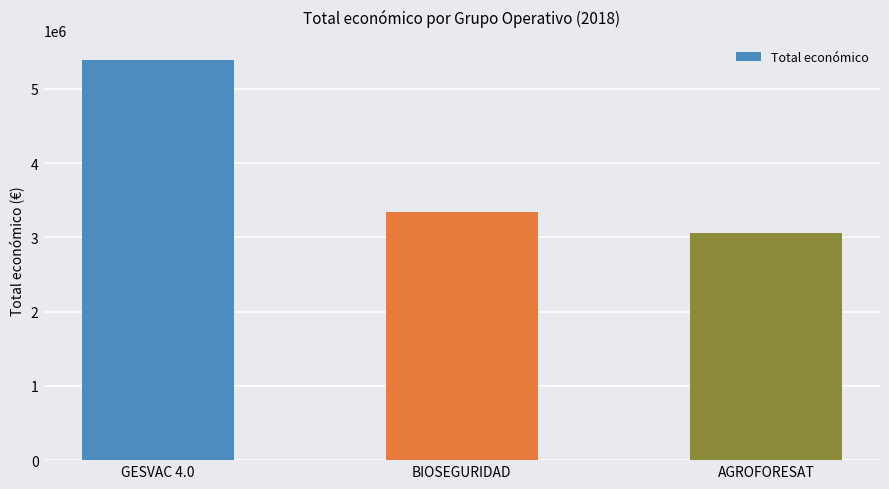

Reading left to right, list all the values displayed in this chart.

5390598	3342252	3051573